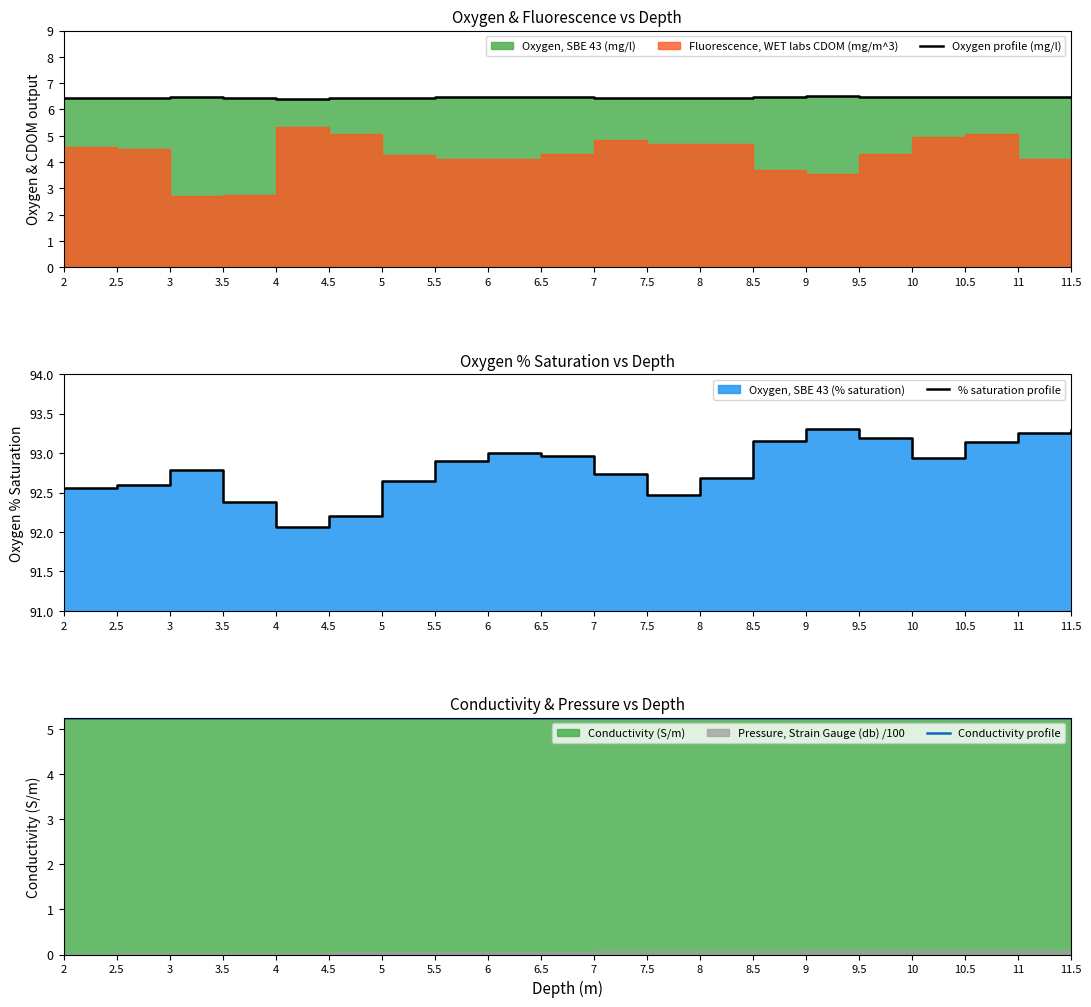

Which series changed the most between 8 and 11?

% saturation profile